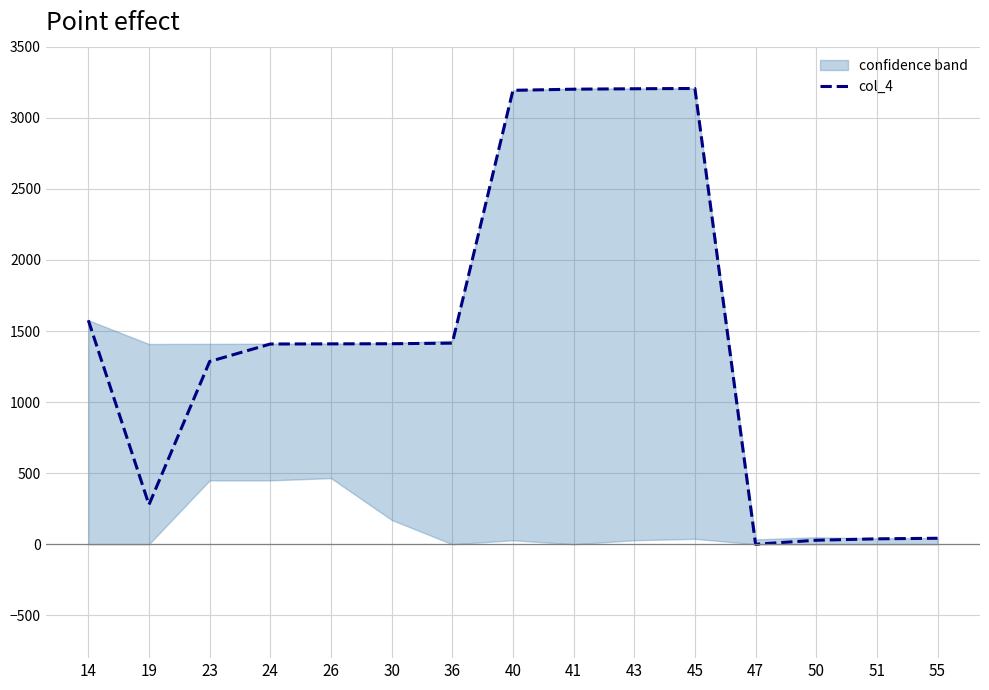

Does the chart have visible grid lines?

Yes